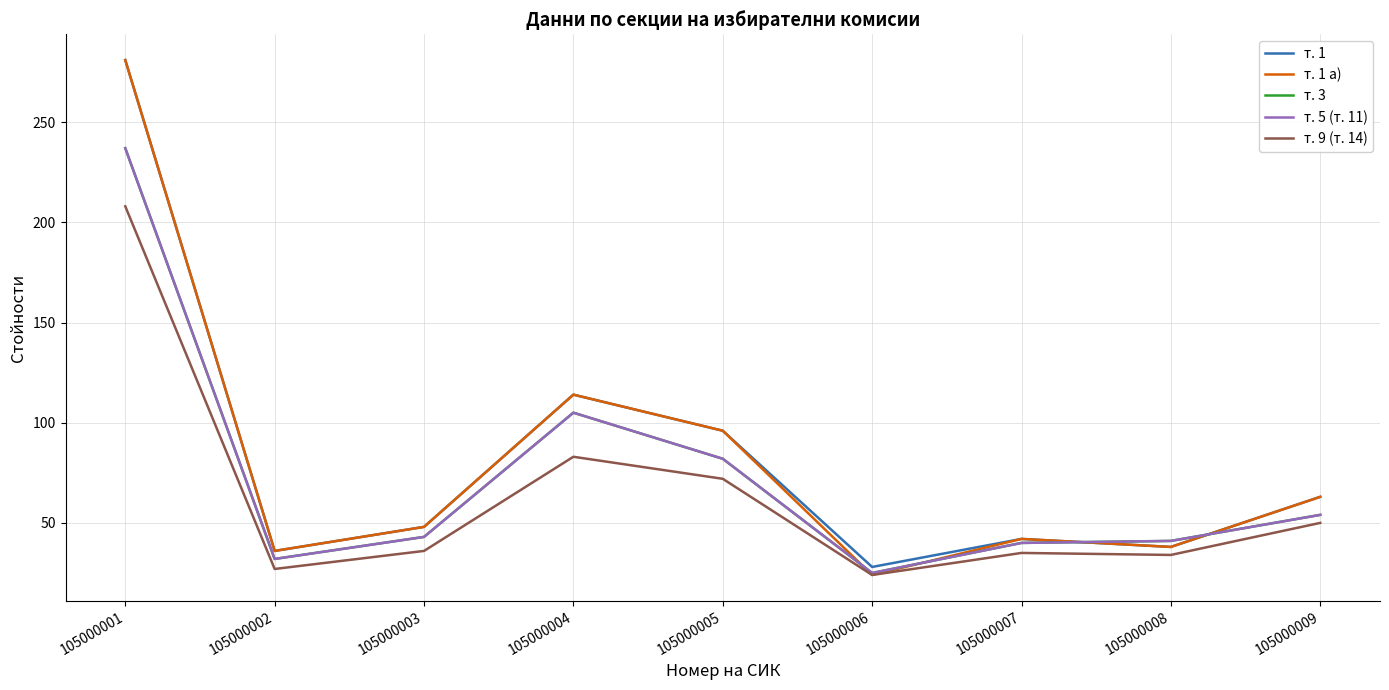

At which label is т. 1 closest to 154?

105000004